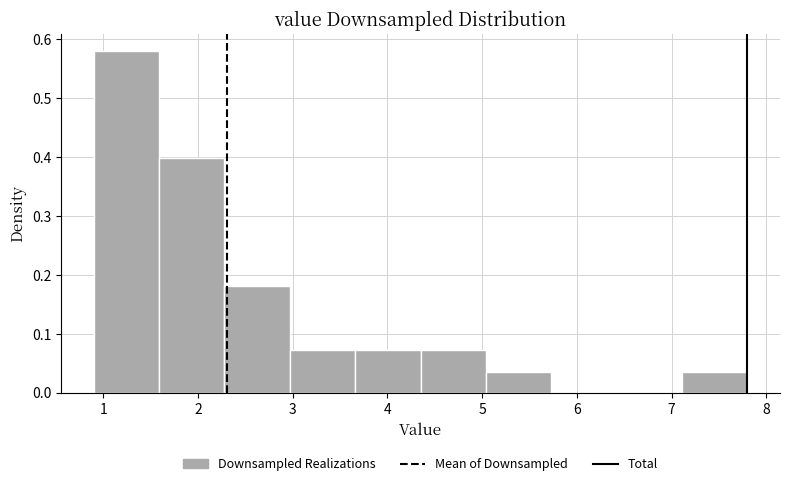

Reading left to right, list every bar in this chart as the range it spans on the x-axis followed by its height. Neither the bar edges nor the heights are printed on the chart, so give them approximately, as read against the axes.

0.90 to 1.59: 0.58
1.59 to 2.28: 0.40
2.28 to 2.97: 0.18
2.97 to 3.66: 0.07
3.66 to 4.35: 0.07
4.35 to 5.04: 0.07
5.04 to 5.73: 0.04
5.73 to 6.42: 0
6.42 to 7.11: 0
7.11 to 7.80: 0.04